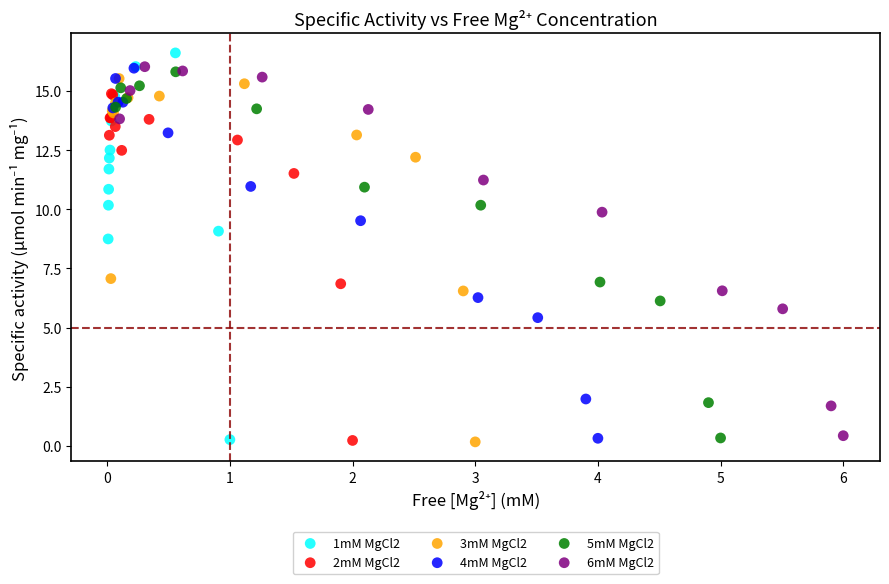

Which series reaches the maximum Y coordinate?

1mM MgCl2